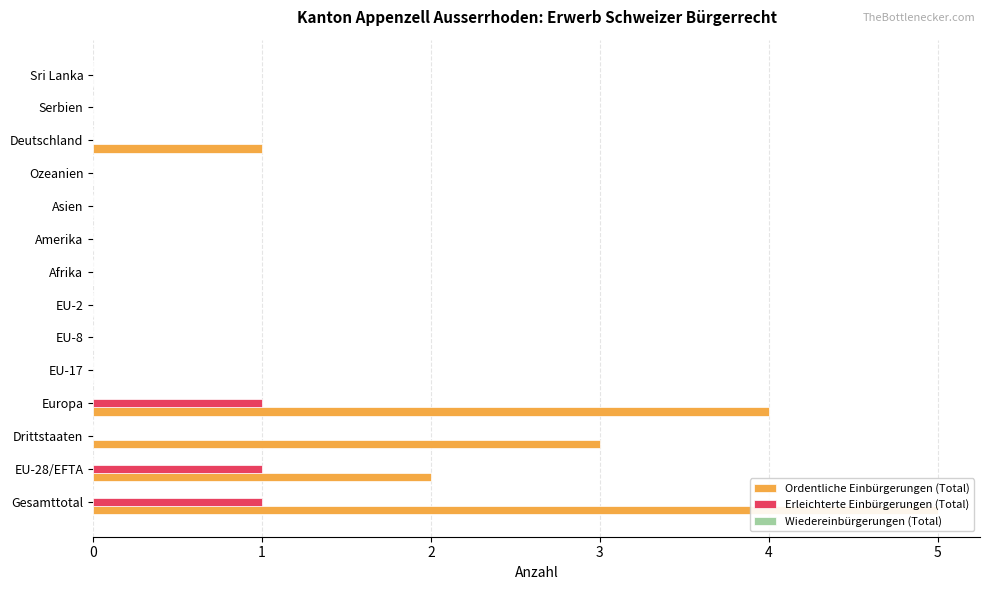

What is the sum of all Erleichterte Einbürgerungen (Total) values?

3.0